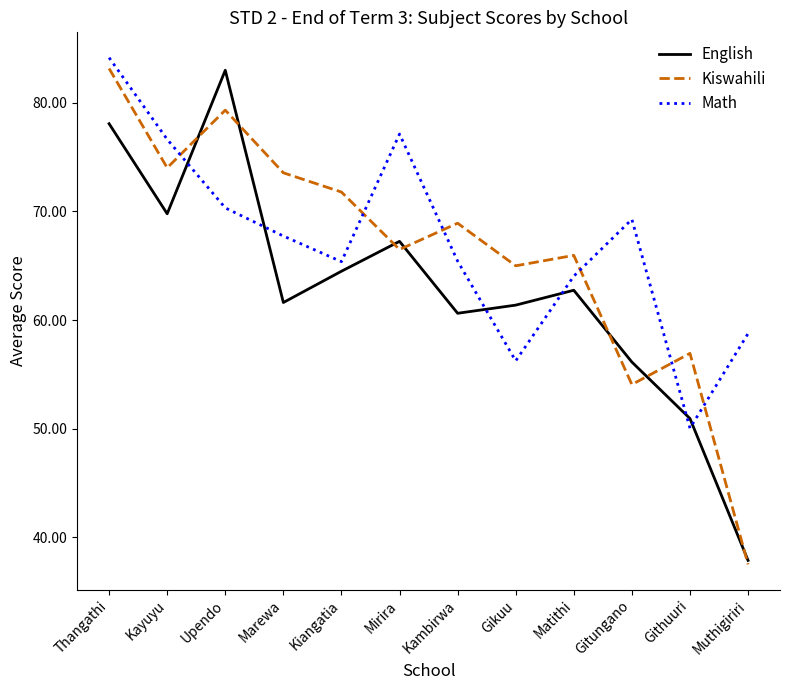

Which series changed the most between Upendo and Gitungano?

English